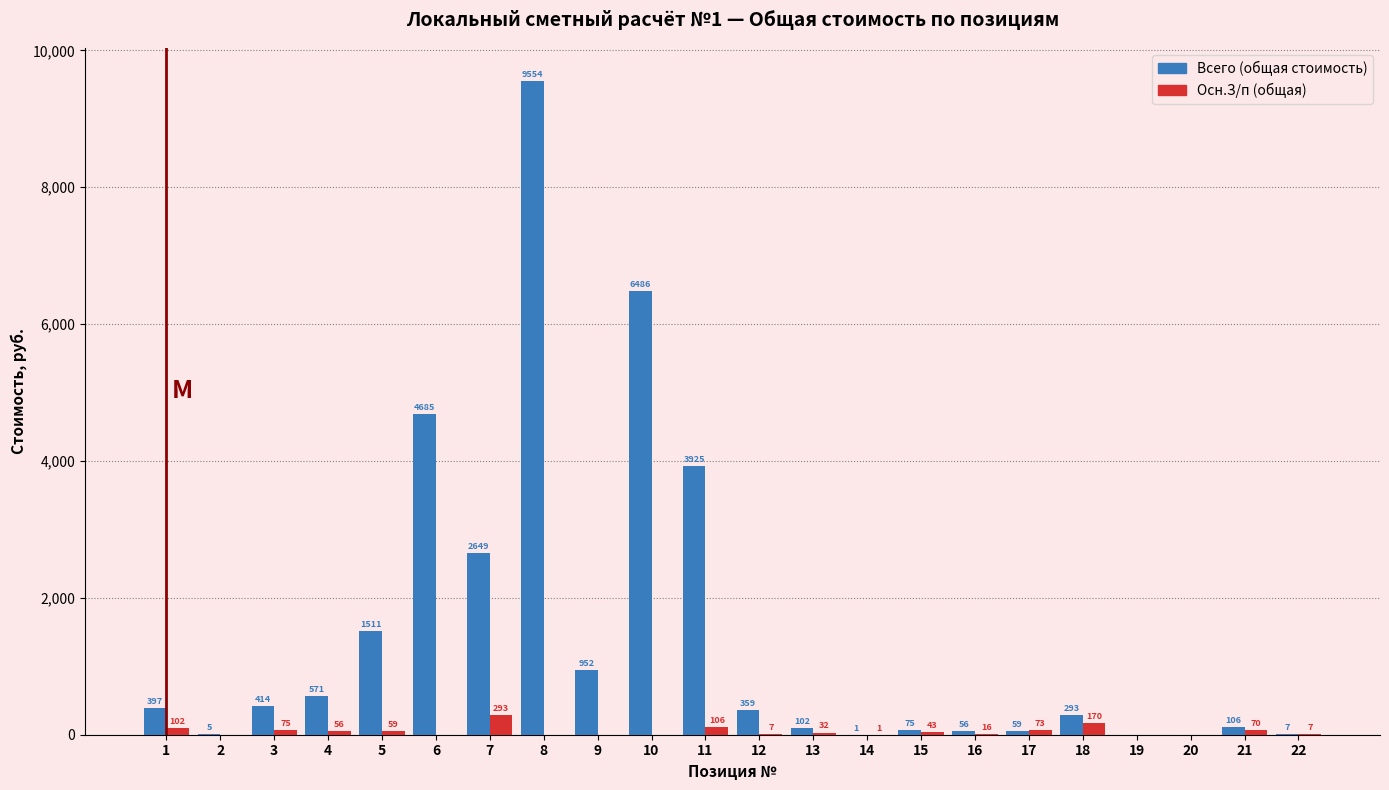

At which category is the sum across all series the highest?

8